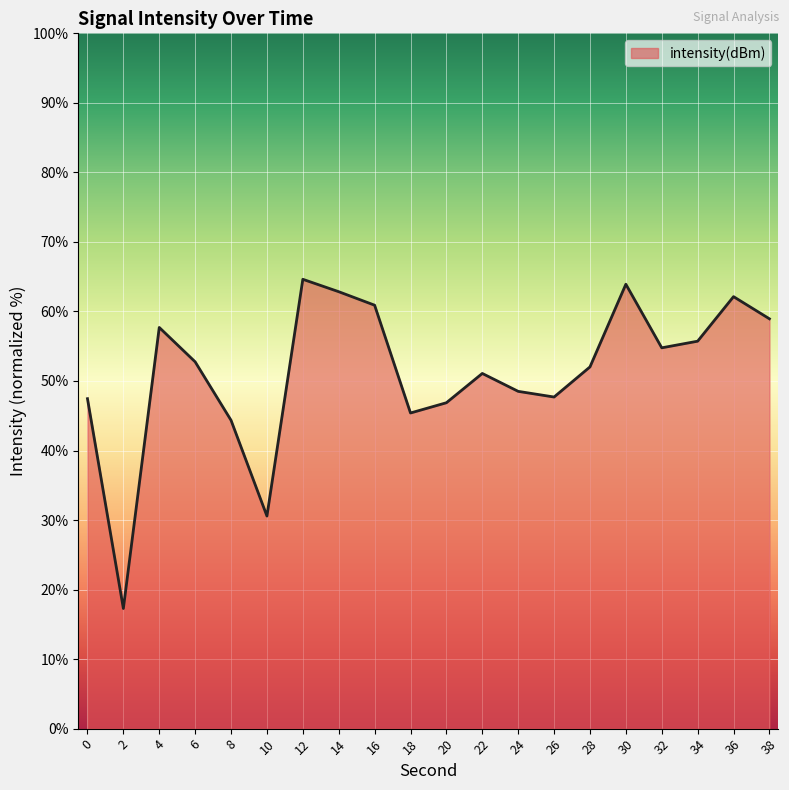

At which category does the chart reach its minimum across all series?

2